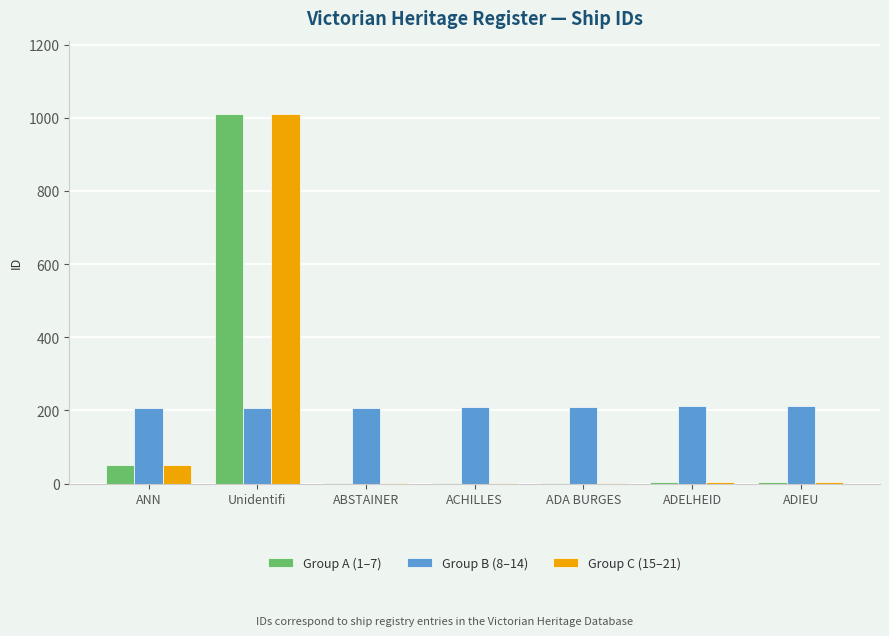

Does the chart contain stacked bars?

No